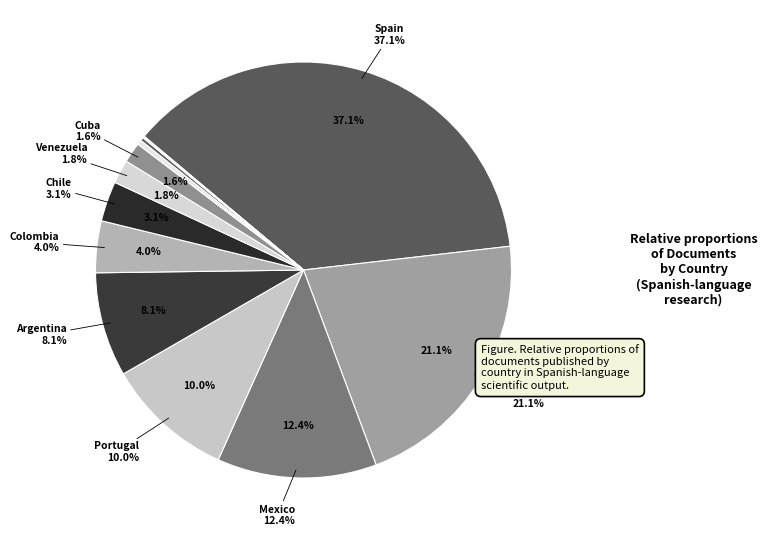

What is the largest slice in the pie chart?

Spain